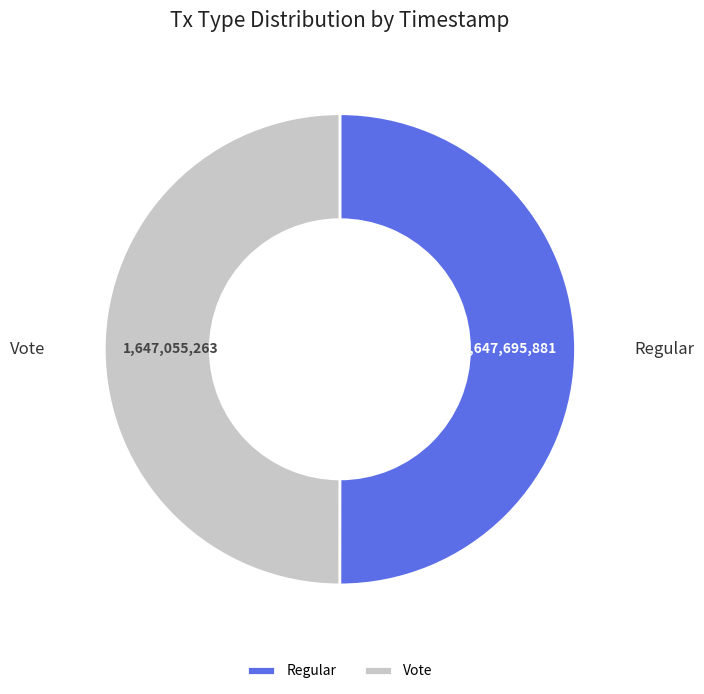

The Regular slice represents 39% of the pie. True or false?

False